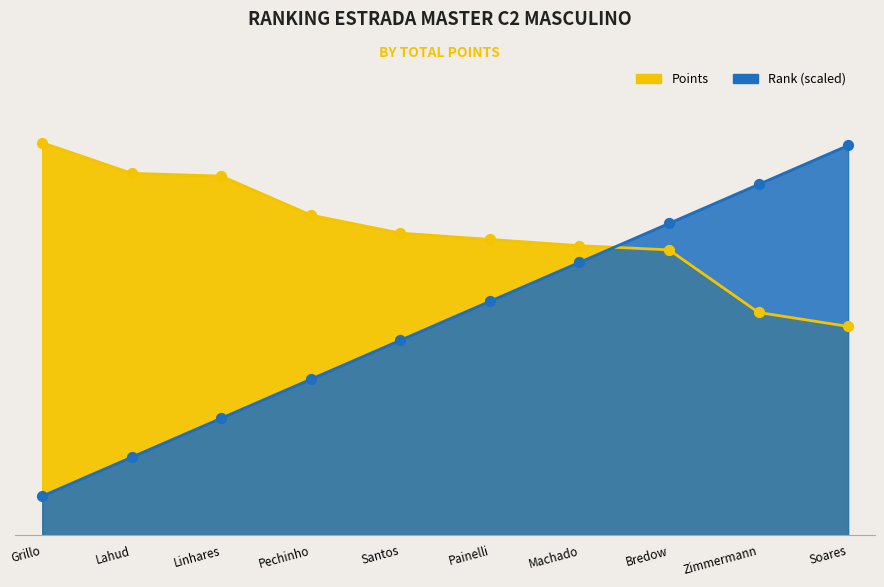

At how many categories does at least one series exceed 230?

5